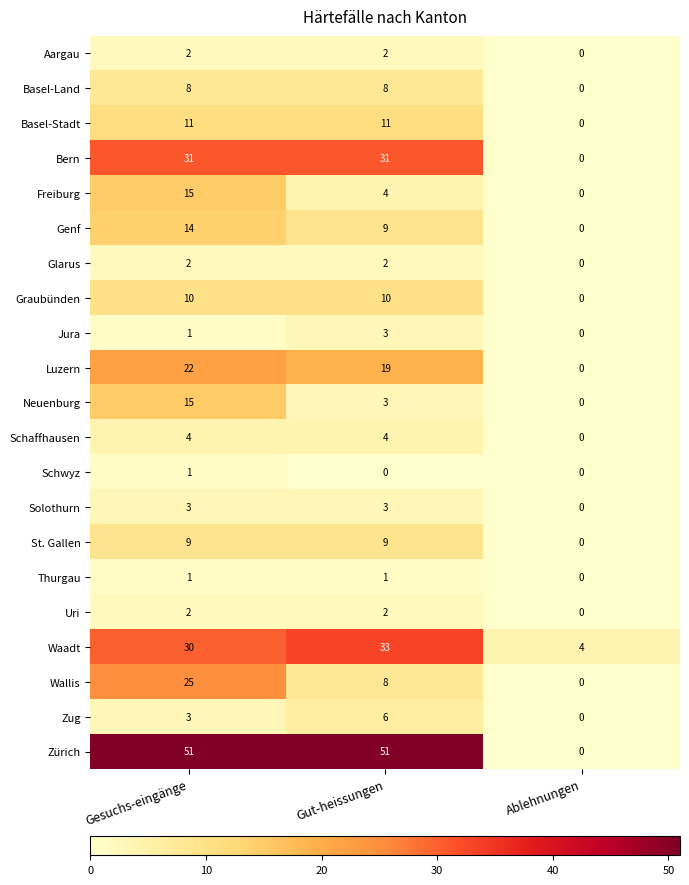

List the labels in order of Freiburg value, smallest first.

Ablehnungen, Gut-heissungen, Gesuchs-eingänge